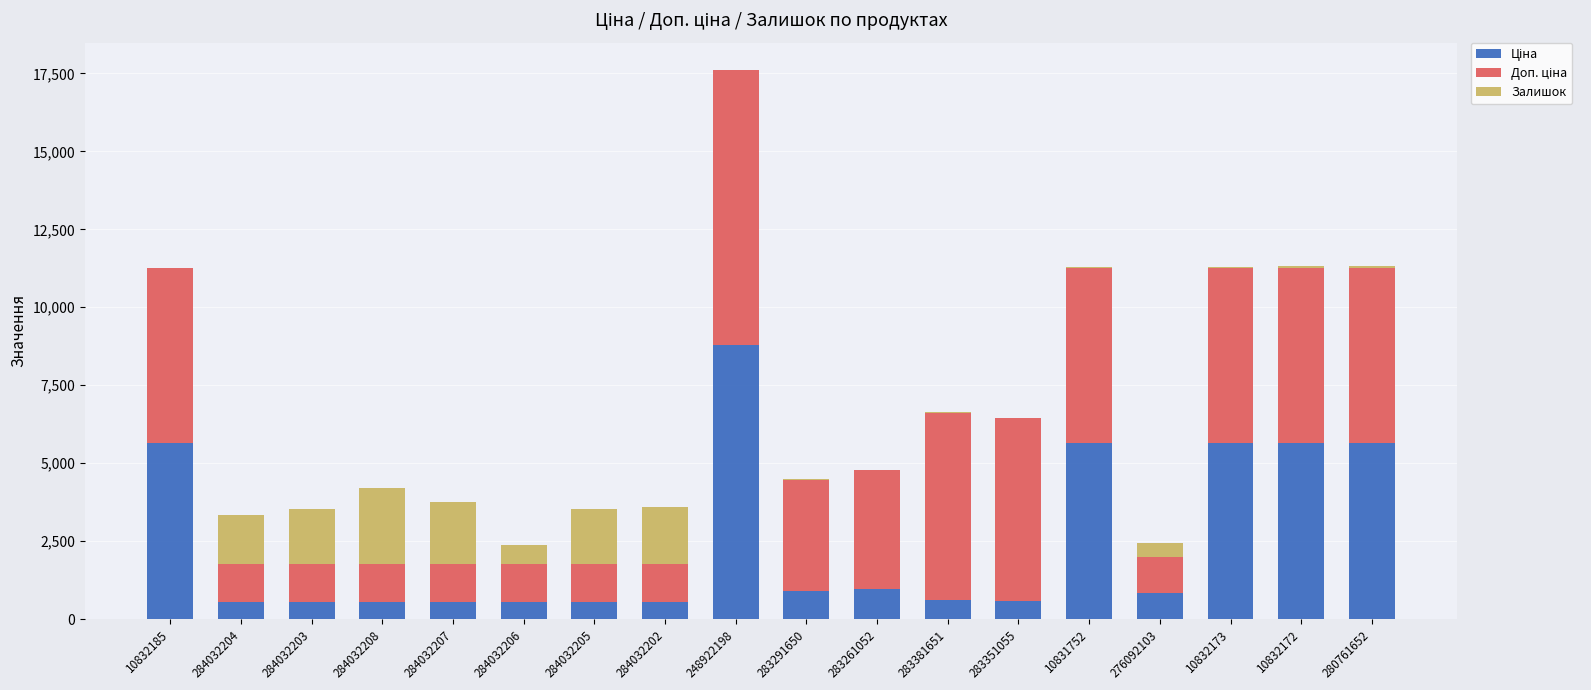

At which category is the sum across all series the highest?

248922198